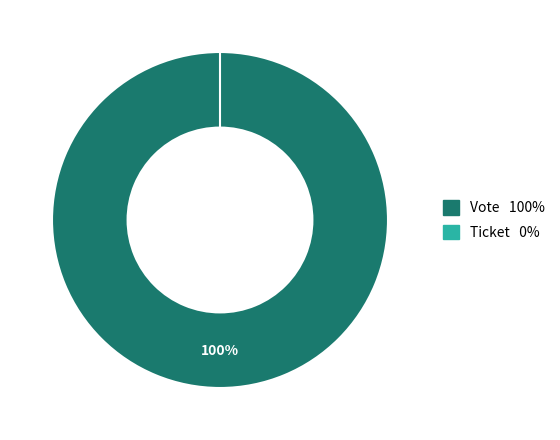

Does Ticket account for over 50% of the chart?

No